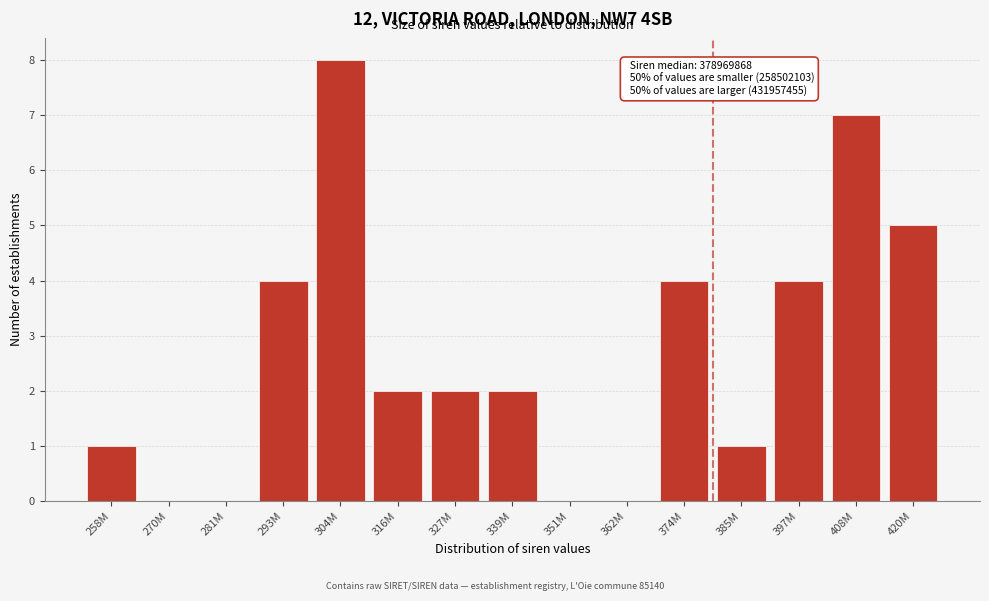

Reading right to left, list all the values displayed in this chart.

420M=5	408M=7	397M=4	385M=1	374M=4	362M=0	351M=0	339M=2	327M=2	316M=2	304M=8	293M=4	281M=0	270M=0	258M=1